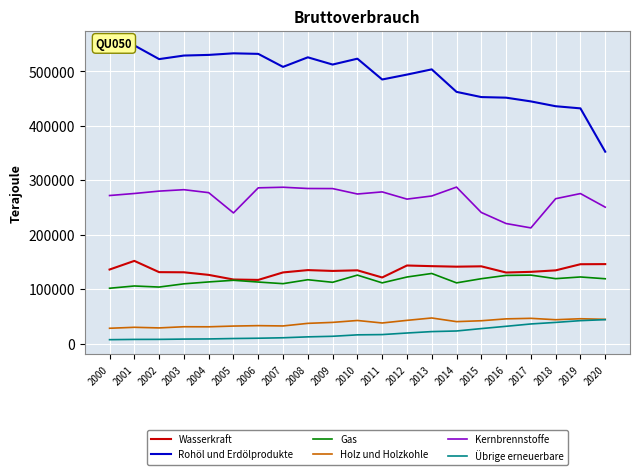

True or false: Wasserkraft and Rohöl und Erdölprodukte cross at least once.

False